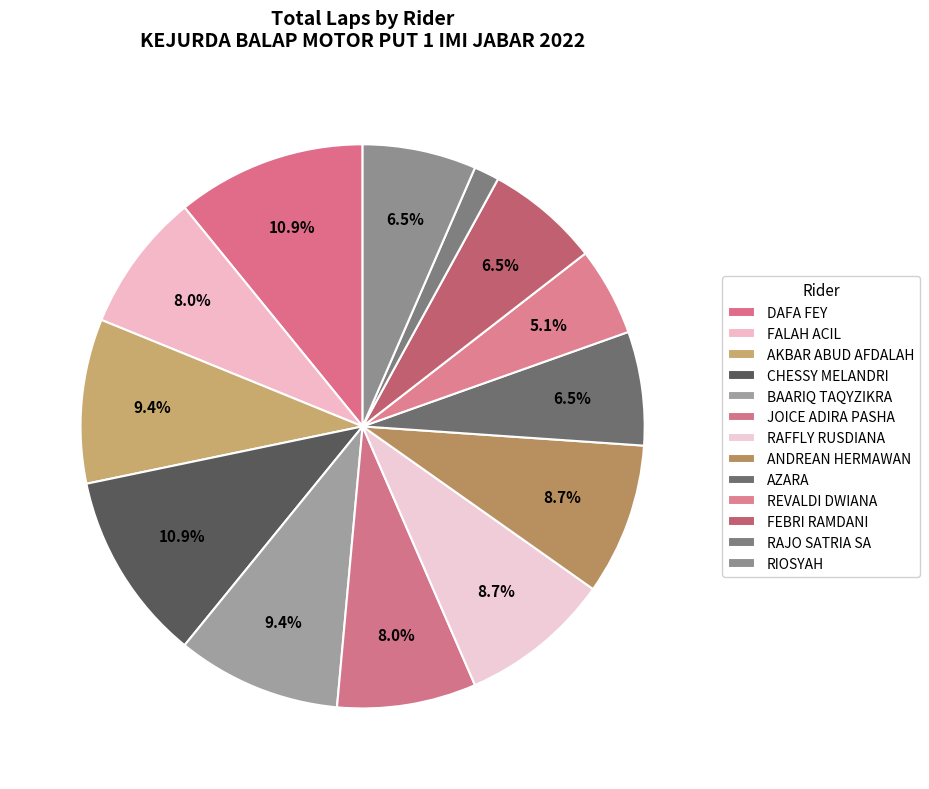

How many slices are in this pie chart?

13